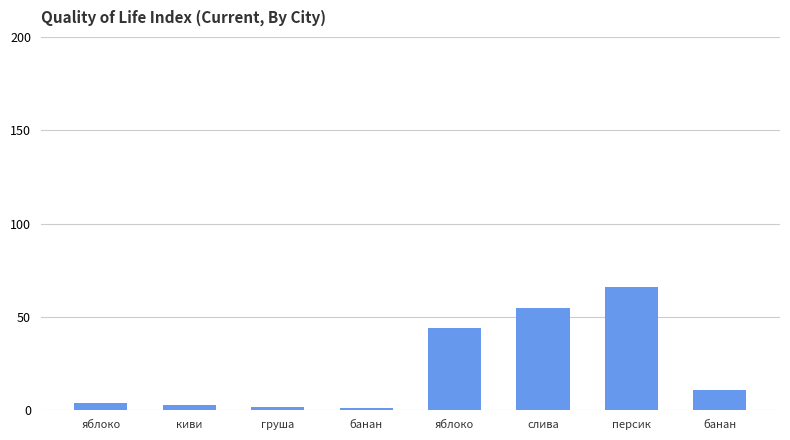

Reading left to right, extract all data points from this chart.

4	3	2	1	44	55	66	11